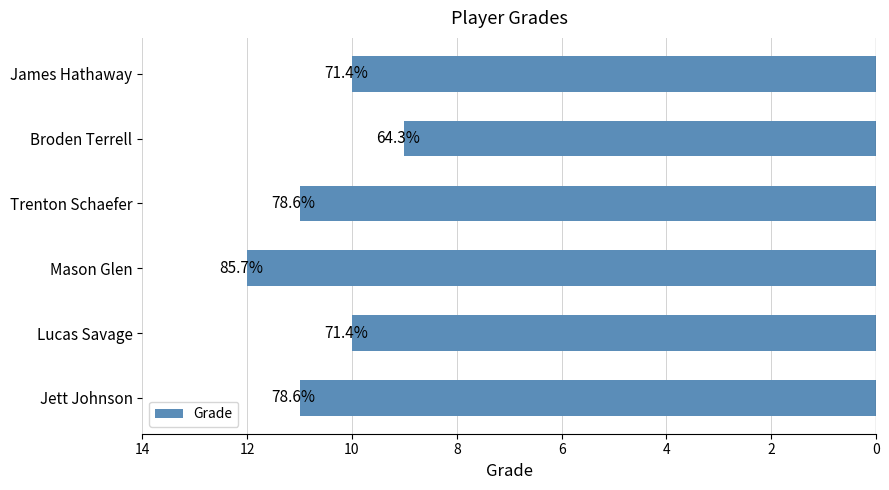

What is the maximum value shown in the chart?

12